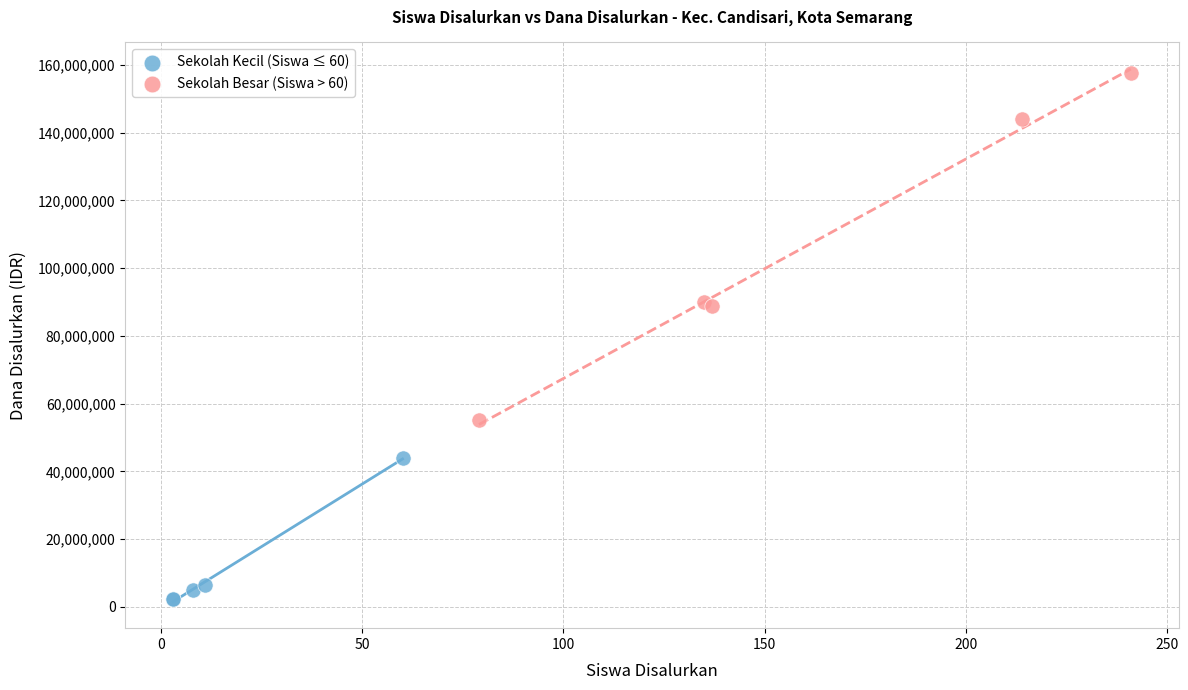

Which series has the widest spread of Y values?

Sekolah Besar (Siswa > 60)